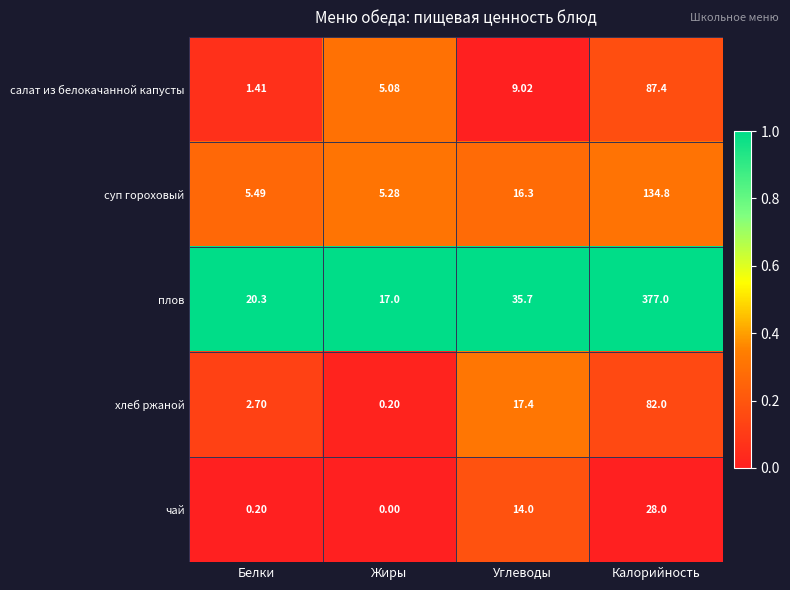

Is the value of хлеб ржаной at Калорийность greater than the value of плов at Жиры?

Yes